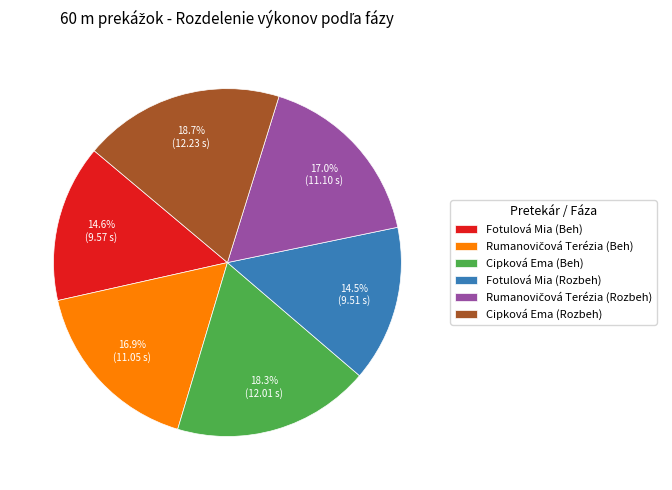

Is it true that Fotulová Mia (Beh) is 2% of the pie?

False